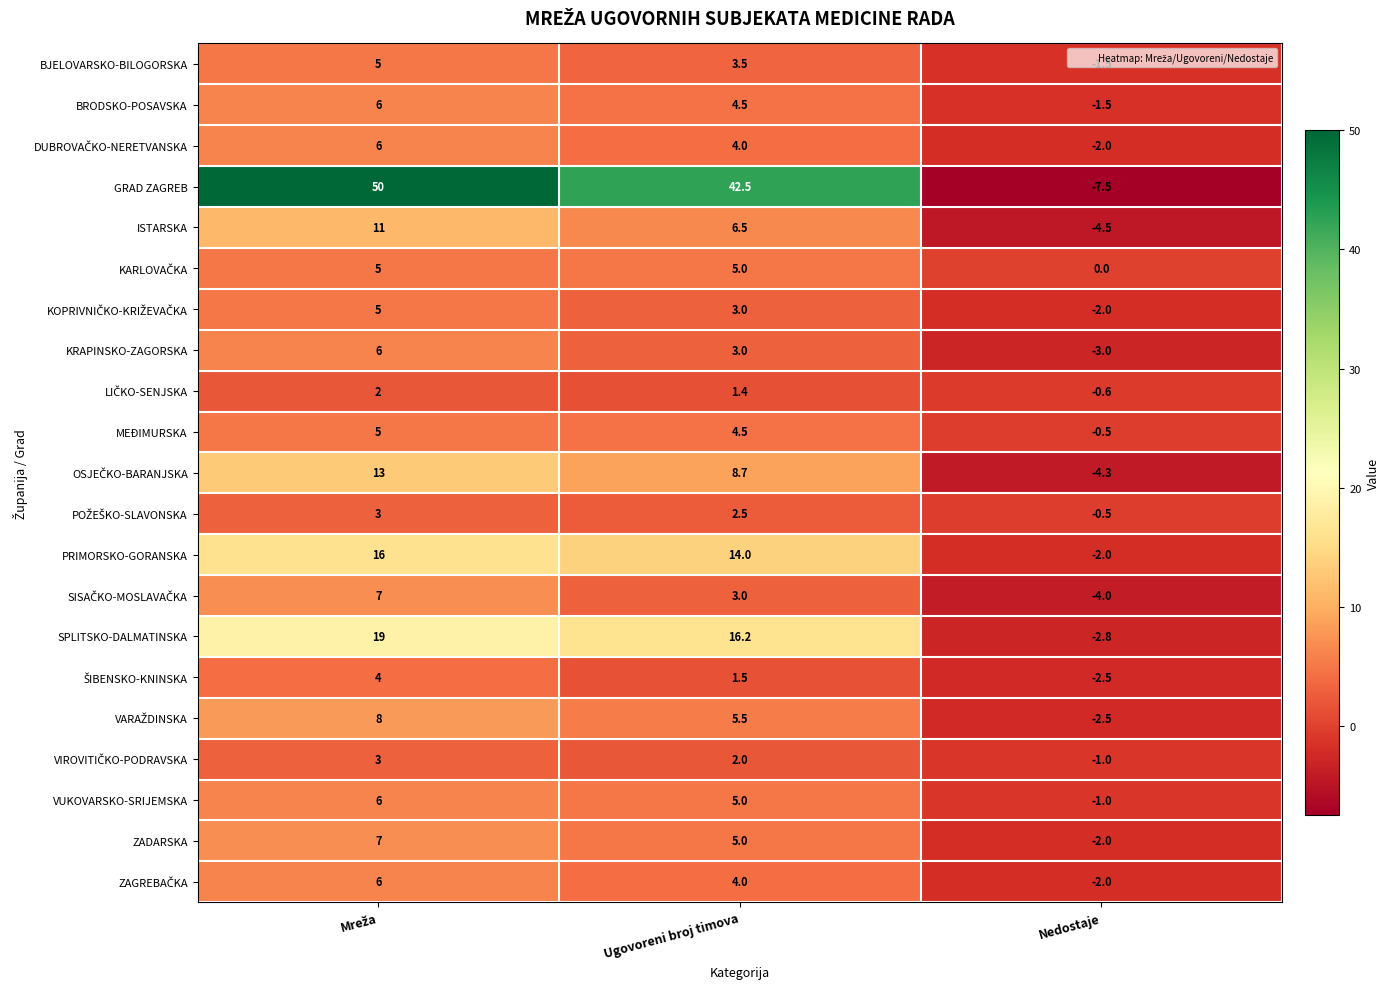

What is the total value across all series at Nedostaje?

-47.7